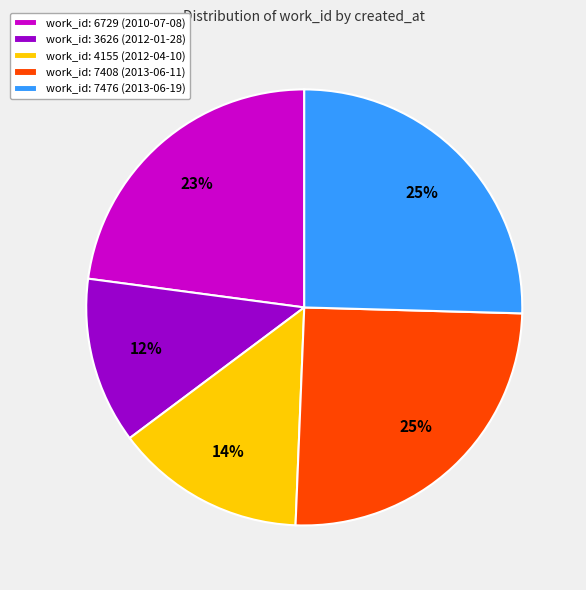

To the nearest percent, what is the average slice percentage?

20%